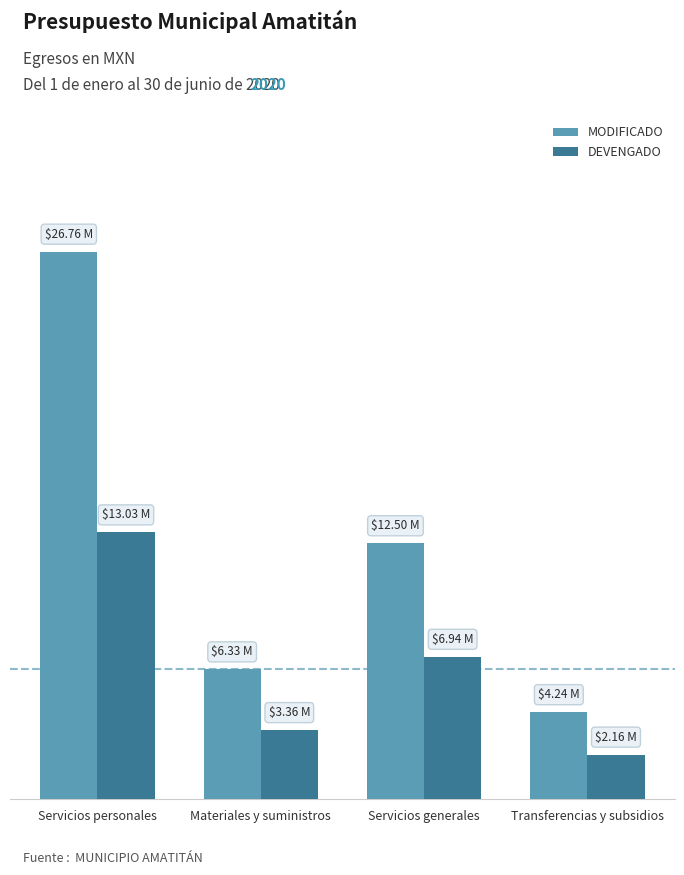

Between Servicios personales and Materiales y suministros, which series saw the biggest shift?

MODIFICADO